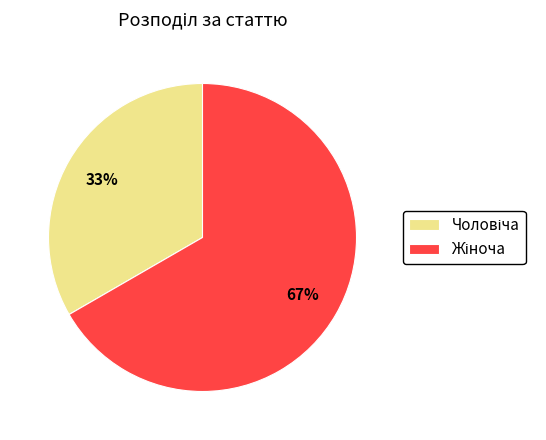

To the nearest percent, what is the average slice percentage?

50%